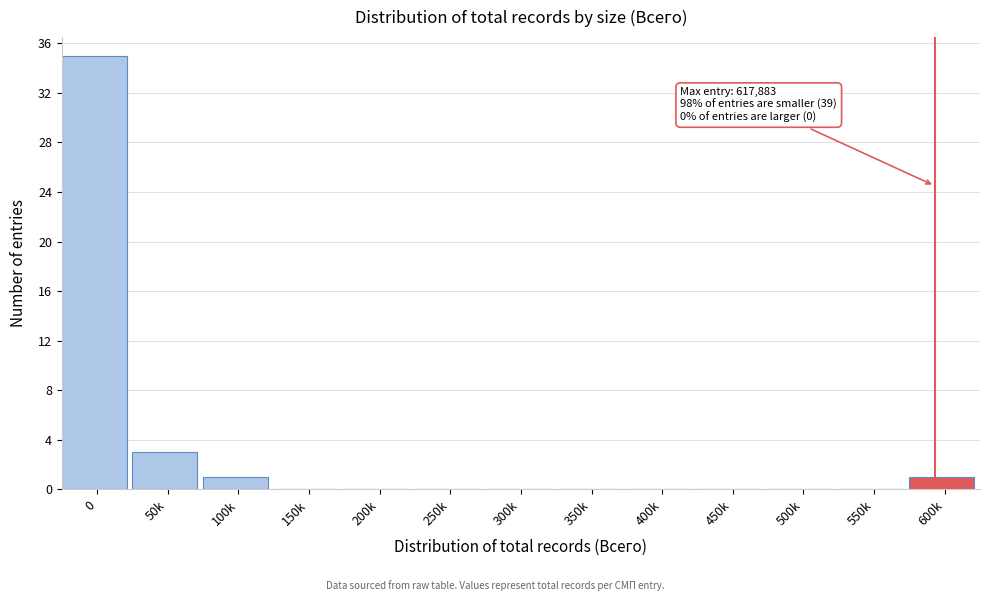

Reading left to right, transcribe all the data shown in this chart.

0=35	50k=3	100k=1	150k=0	200k=0	250k=0	300k=0	350k=0	400k=0	450k=0	500k=0	550k=0	600k=1